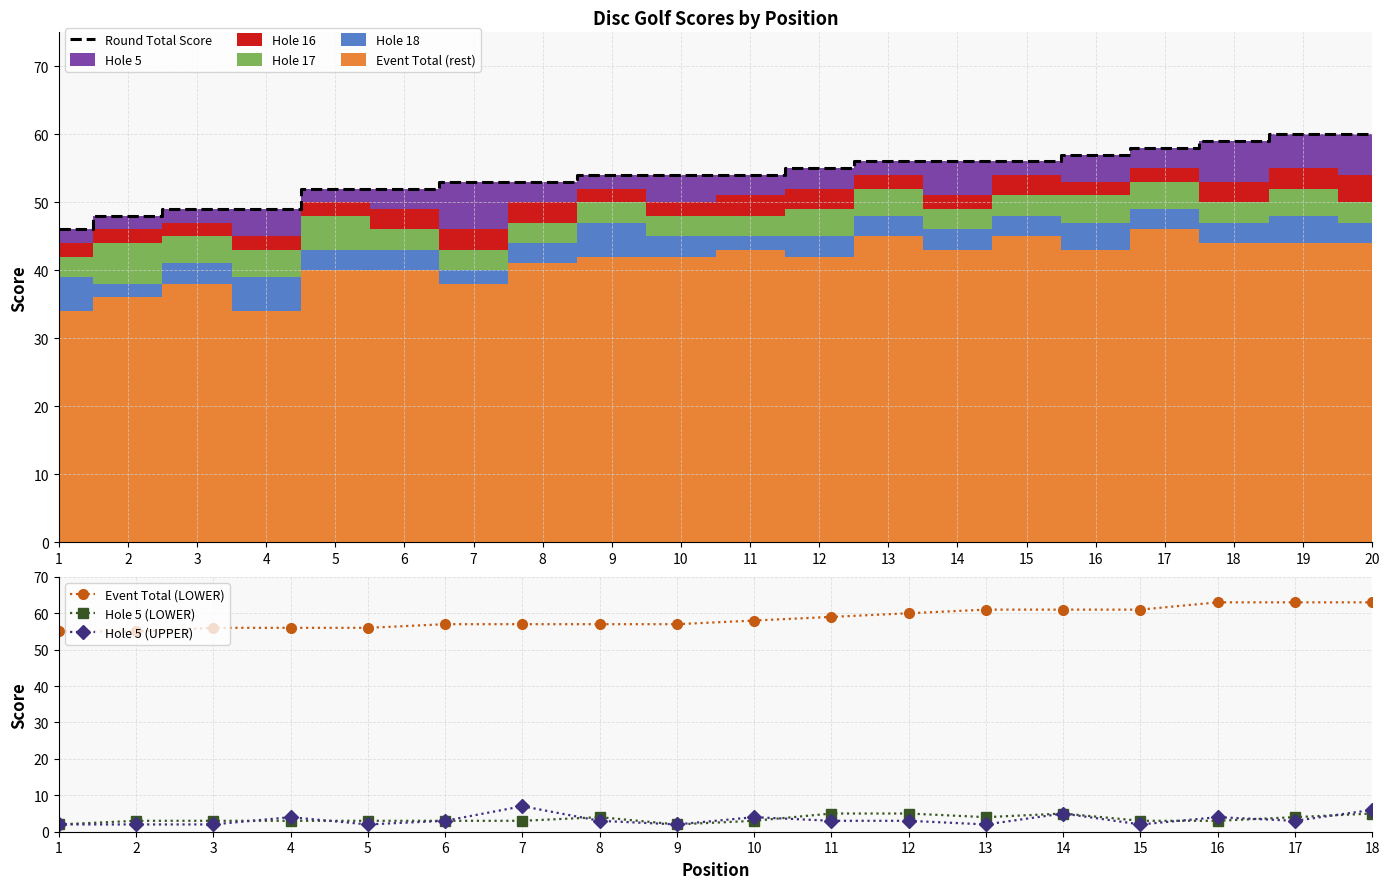

Where do hole_16_UPPER and hole_18_UPPER first cross each other?

10 and 11